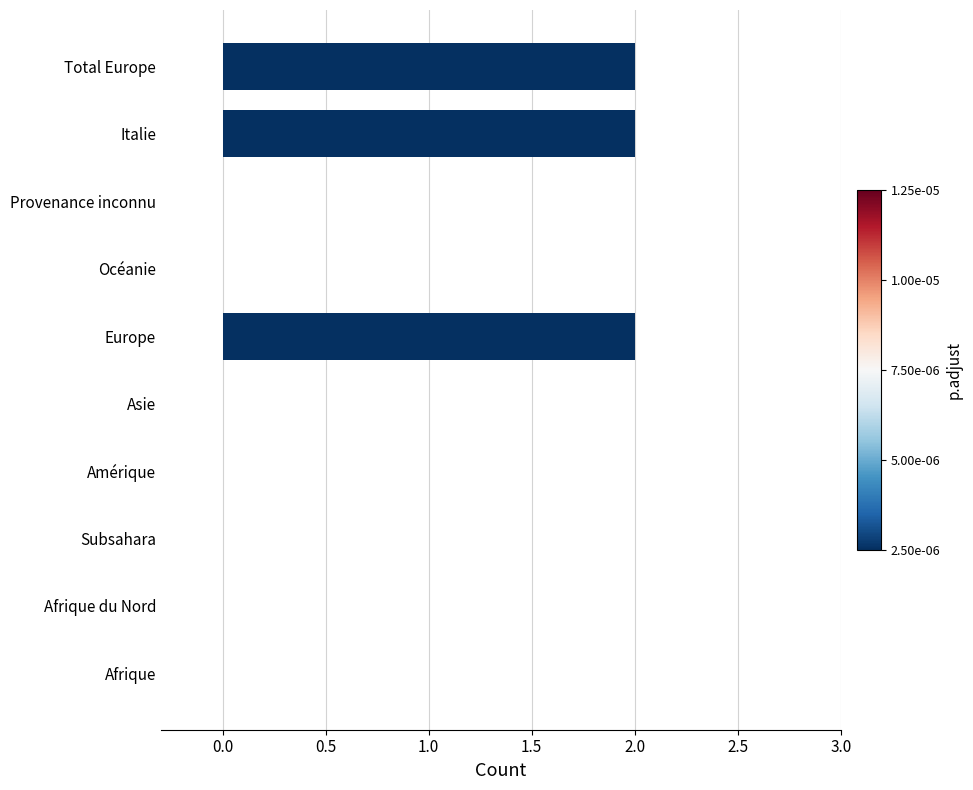

True or false: the data shows -1 at Afrique.

False